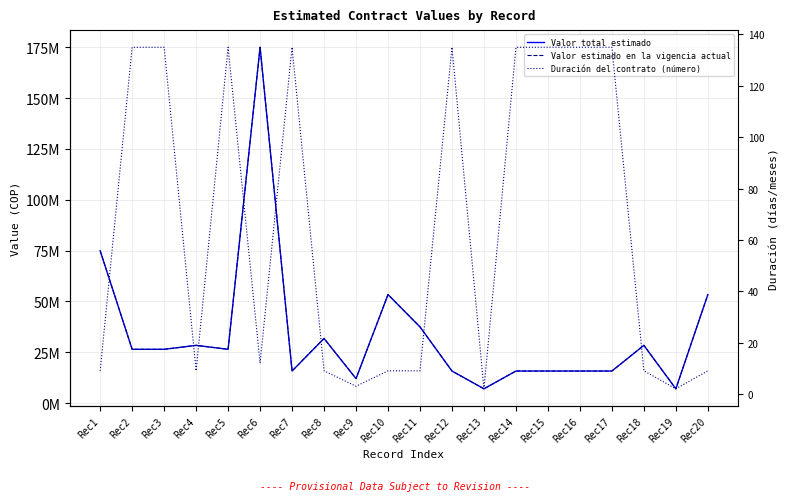

Rank the series at Rec3 from highest to lowest value.

Valor total estimado, Valor estimado en la vigencia actual, Duración del contrato (número)